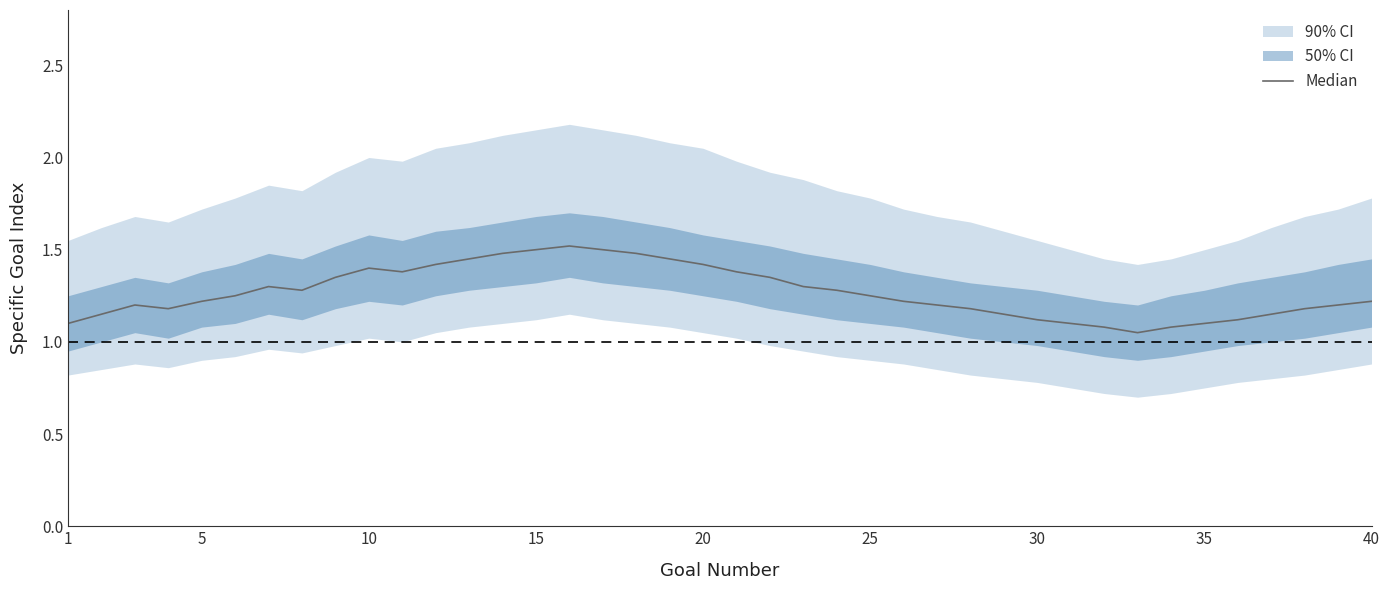

How many lines are shown in the chart?

1